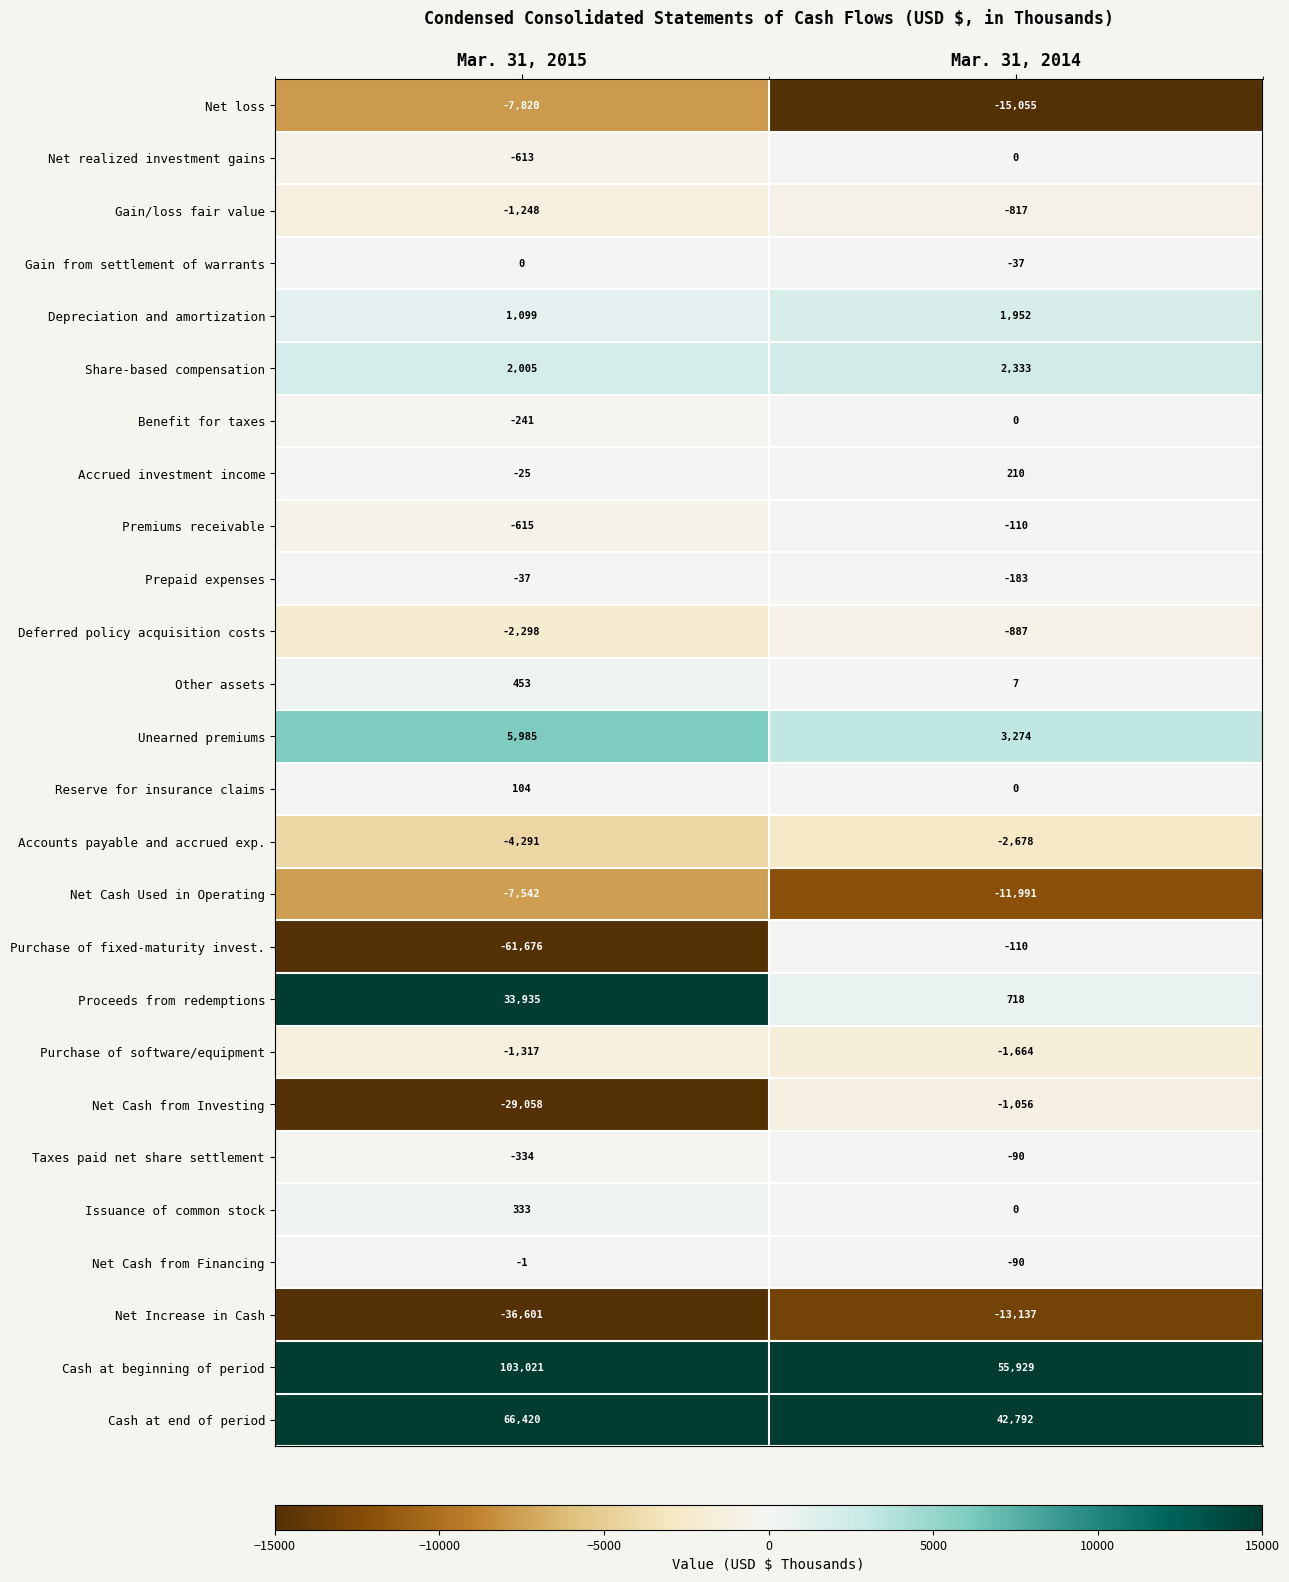

Which series changed the most between Mar. 31, 2015 and Mar. 31, 2014?

Purchase of fixed-maturity invest.